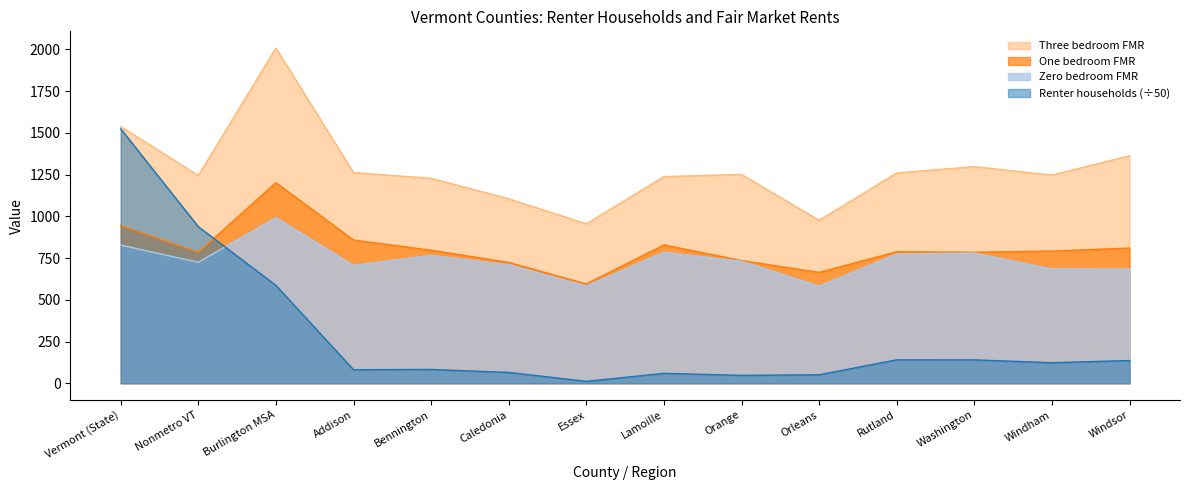

Which series has the largest total across all categories?

Three bedroom FMR